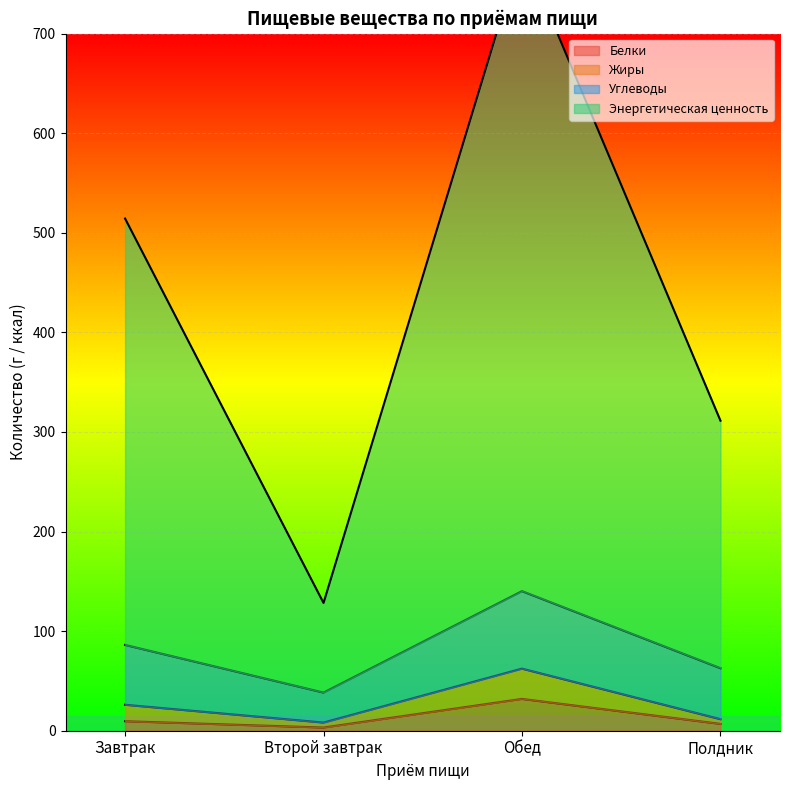

What position from the right is Завтрак?

4